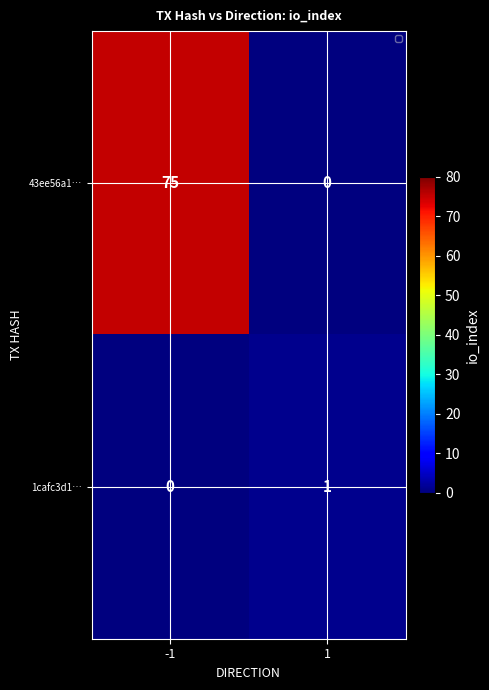

Count the number of categories in the chart.

2